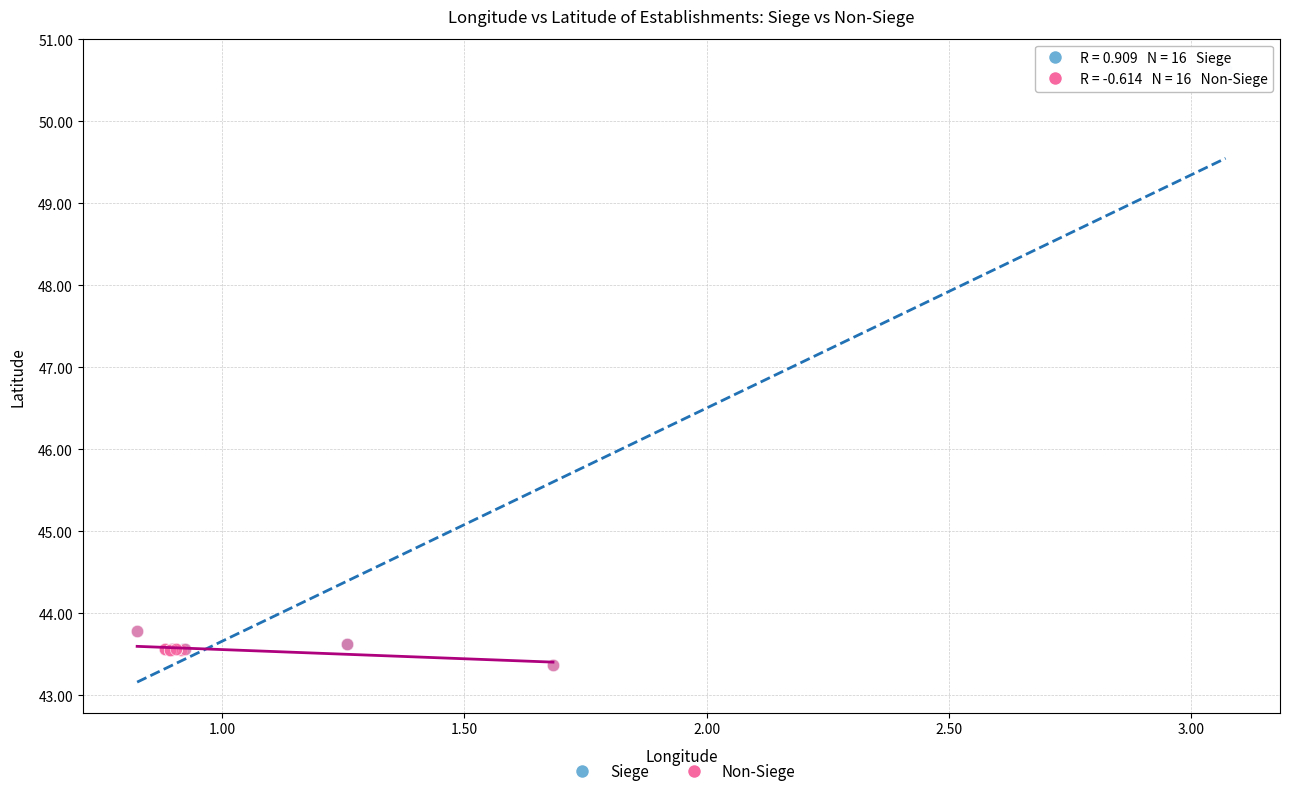

Which series has the largest Y range (max minus min)?

Siege